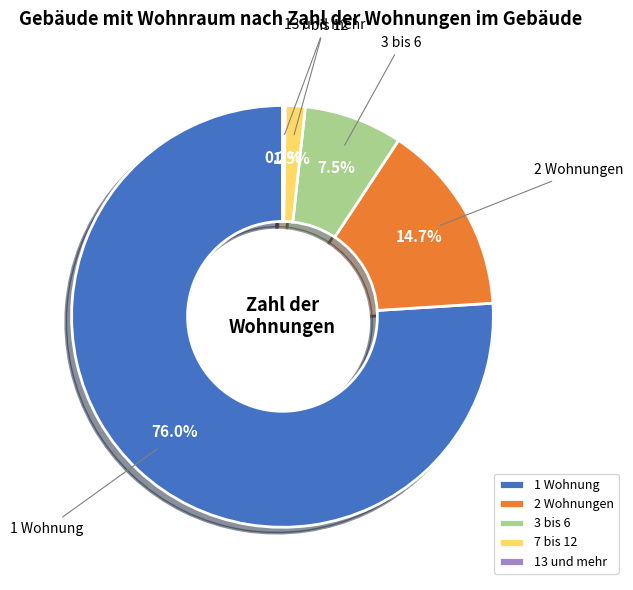

What is the largest slice in the pie chart?

1 Wohnung